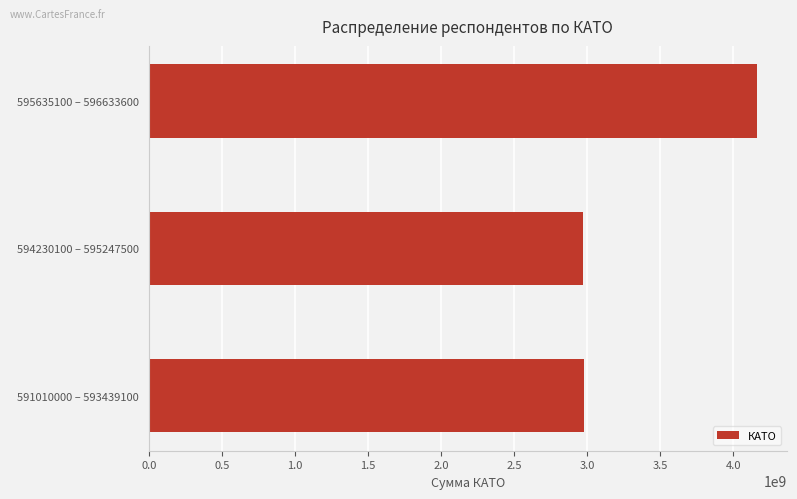

Which label corresponds to the largest value in the chart?

595635100 – 596633600